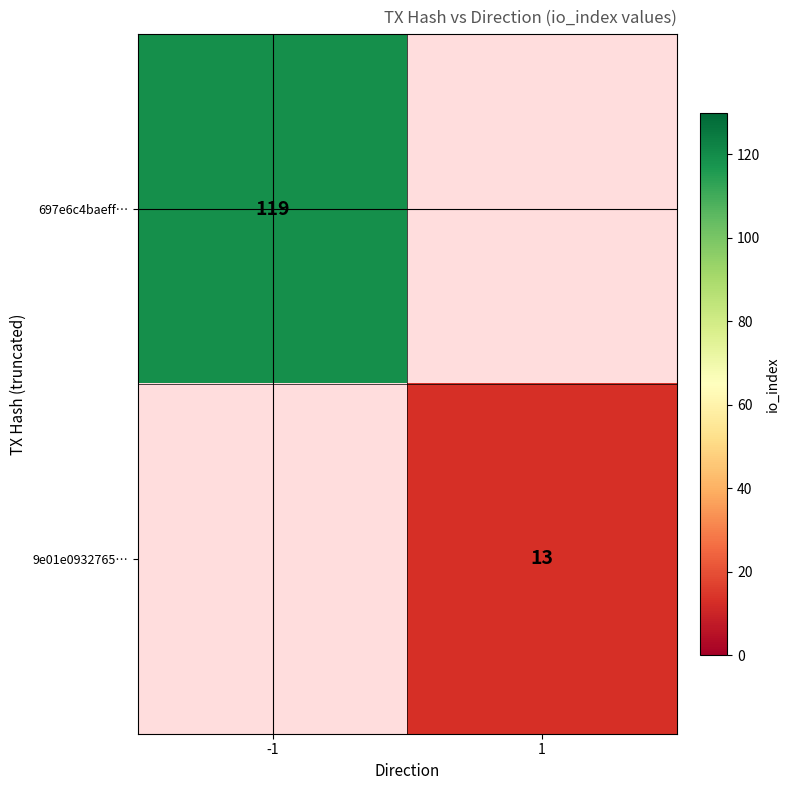

True or false: 9e01e0932765… has a value of 13 at 1.

True